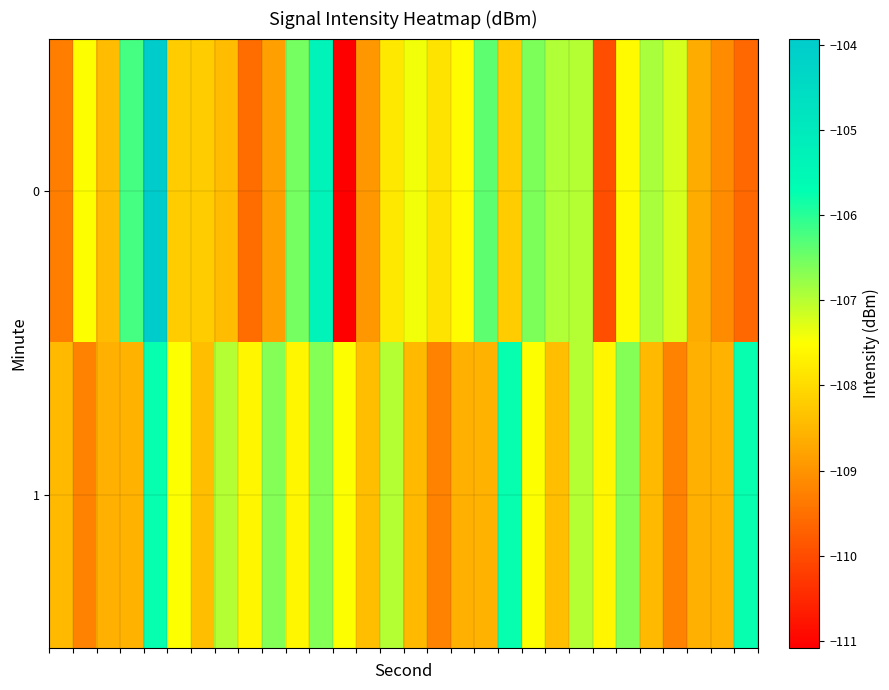

Reading left to right, extract all data points from this chart.

0: -109.3	-107.5	-108.4	-106.2	-103.9	-108.2	-108.2	-108.4	-109.6	-108.8	-106.5	-105.3	-111.1	-108.9	-107.8	-107.4	-107.9	-107.5	-106.4	-108.2	-106.6	-107.0	-107.0	-110.0	-107.6	-106.9	-107.2	-108.7	-109.1	-109.6
1: -108.5	-109.2	-108.6	-108.6	-105.7	-107.5	-108.4	-107.0	-107.6	-106.6	-107.6	-106.6	-107.5	-108.4	-107.0	-108.5	-109.2	-108.6	-108.6	-105.7	-107.5	-108.4	-107.0	-107.6	-106.6	-108.5	-109.2	-108.6	-108.6	-105.7